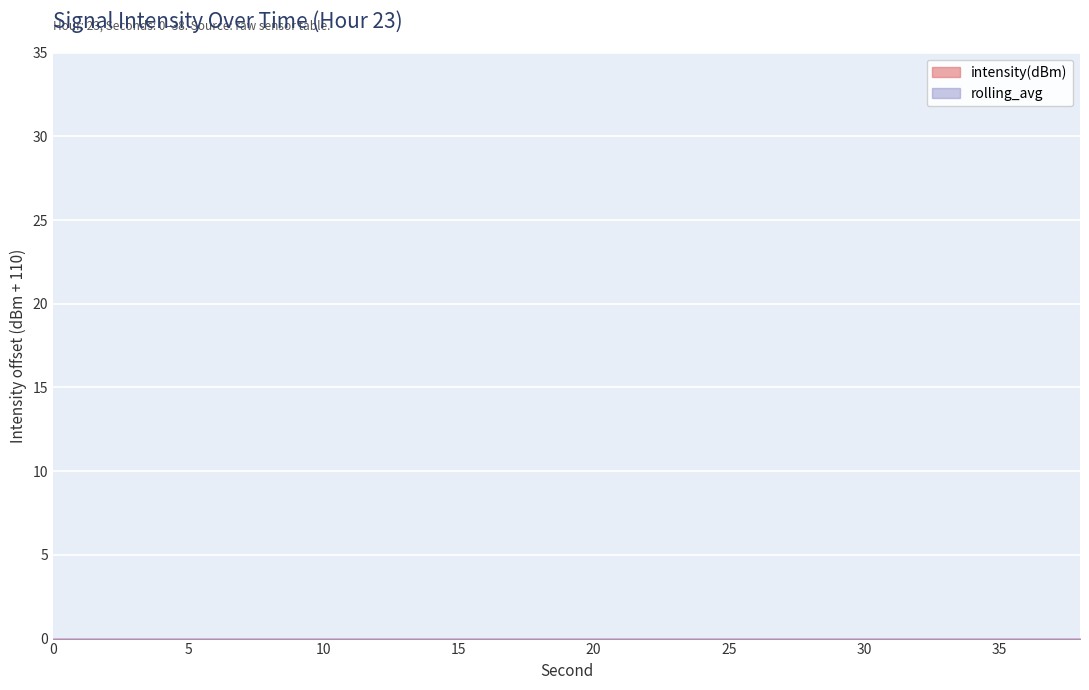

At 34, list the series in order from smallest to largest.

rolling_avg, intensity(dBm)